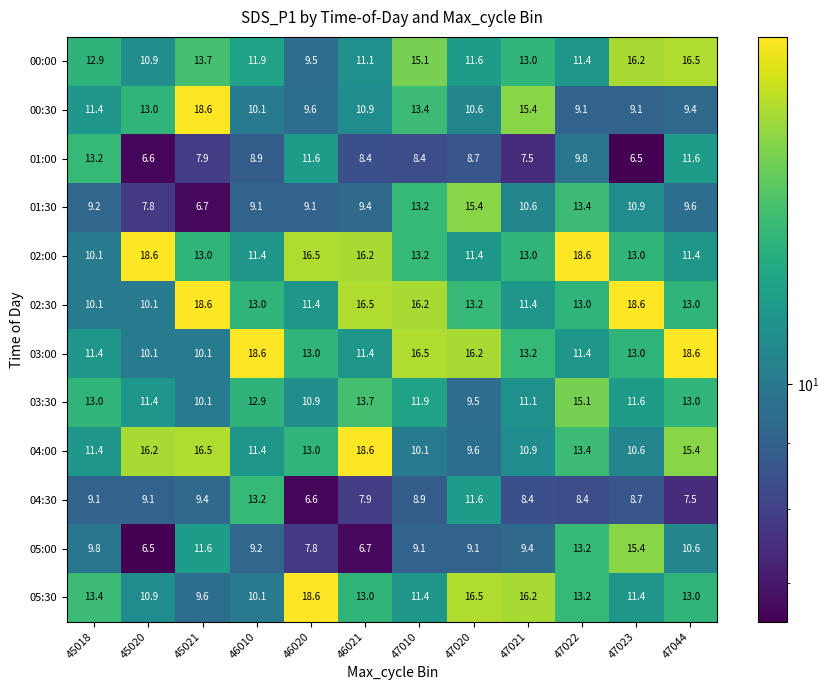

What is the smallest value displayed?

6.5